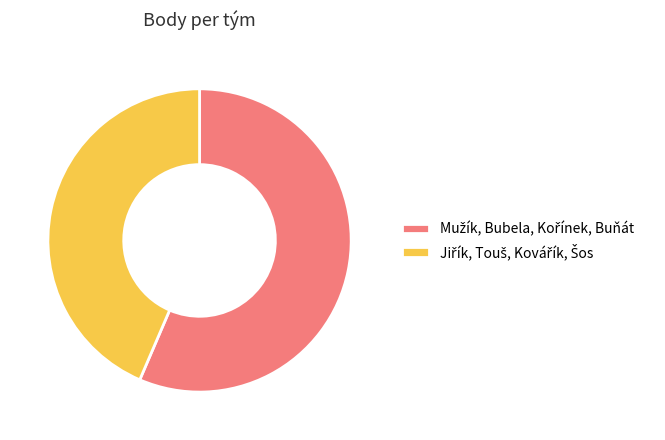

Is there a majority slice in this chart?

Yes